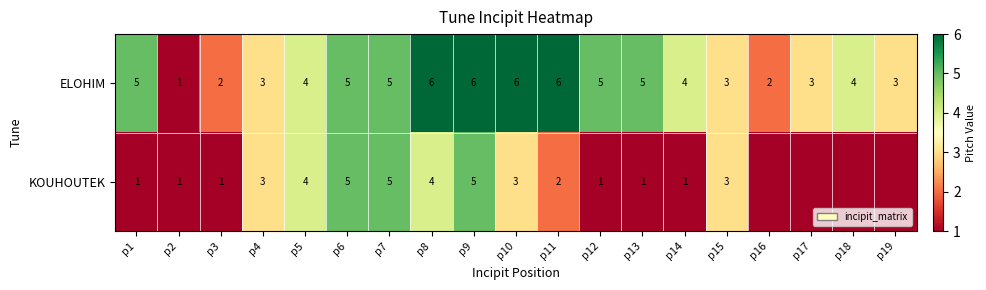

The KOUHOUTEK series shows 1 at p1. True or false?

True